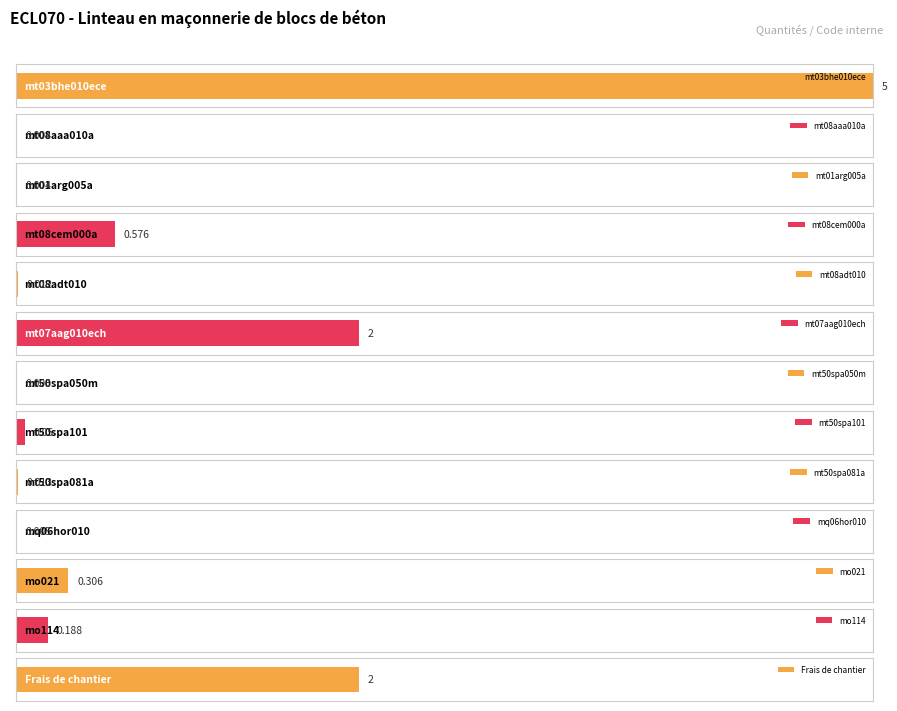

Which has a higher value, mt08aaa010a or Frais de chantier?

Frais de chantier